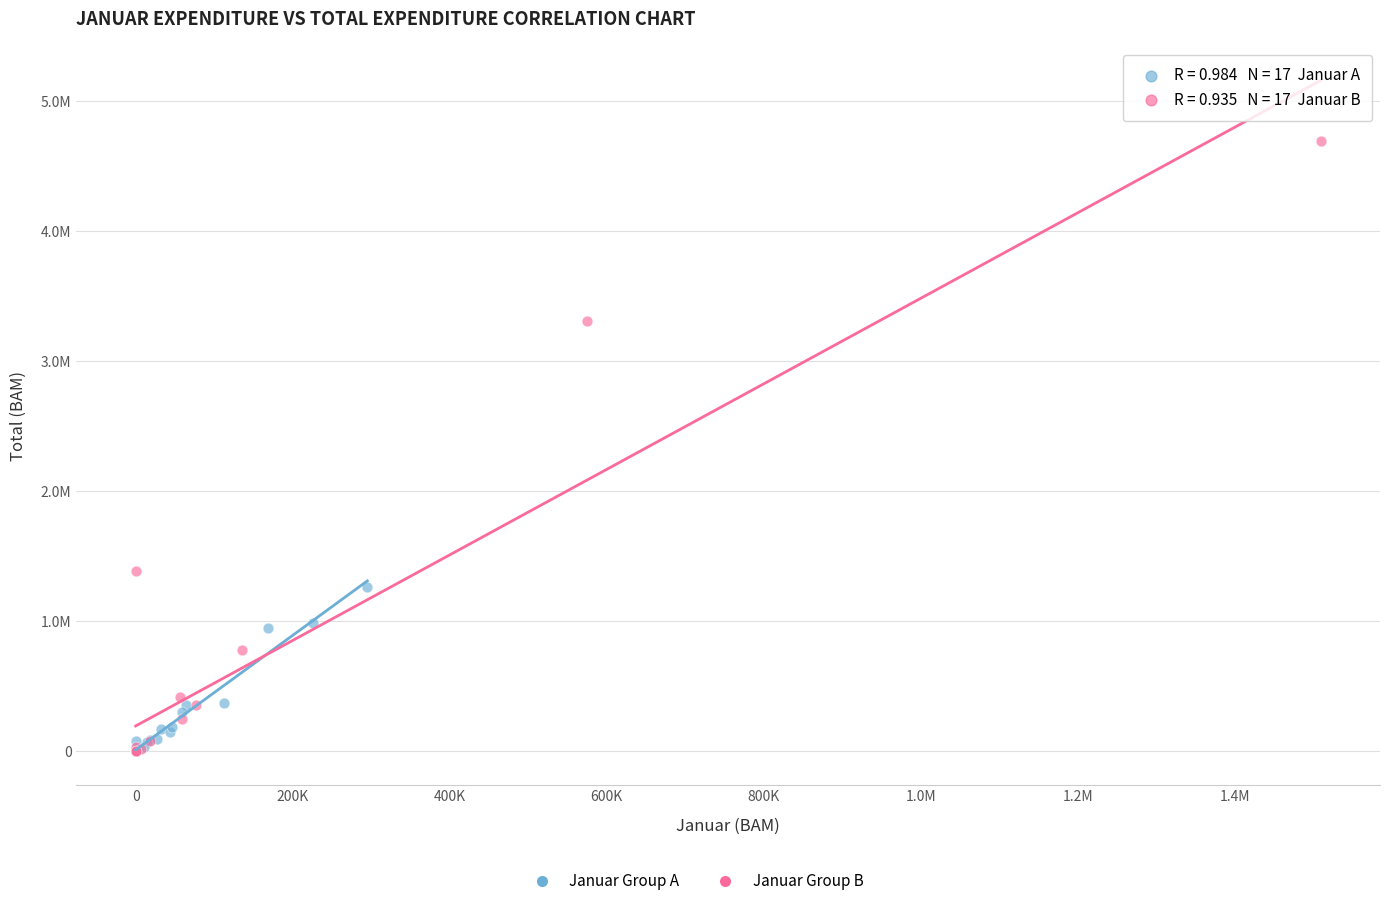

Which series reaches the maximum Y coordinate?

Januar Group B